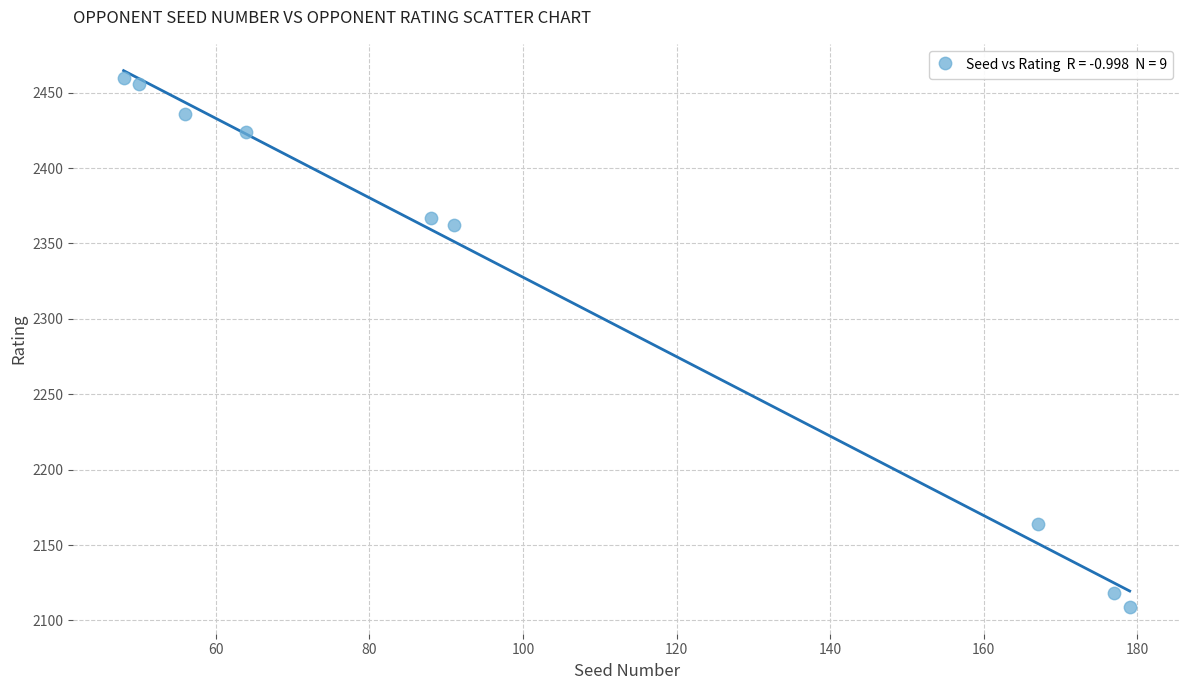

What is the average Y value?

2322